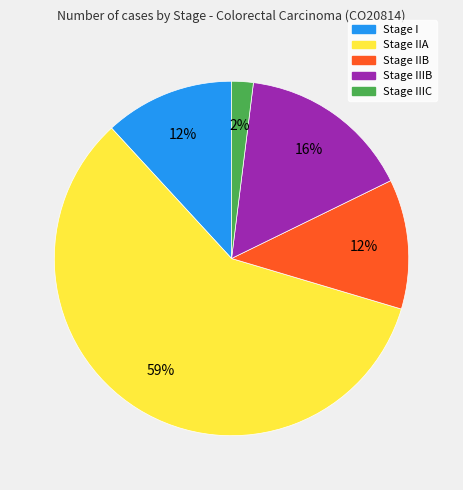

Is it true that Stage IIA is 45% of the pie?

False